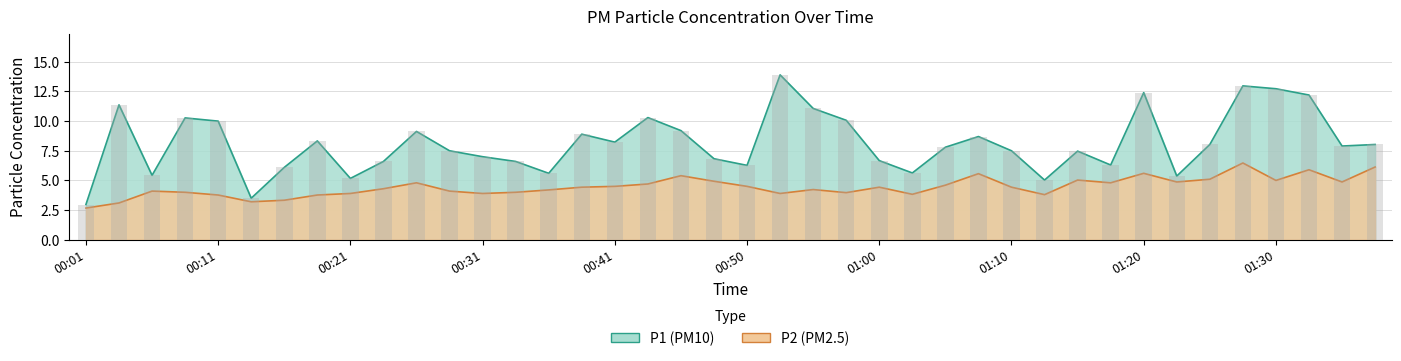

True or false: P1 has a value of 10.3 at 00:43.

True